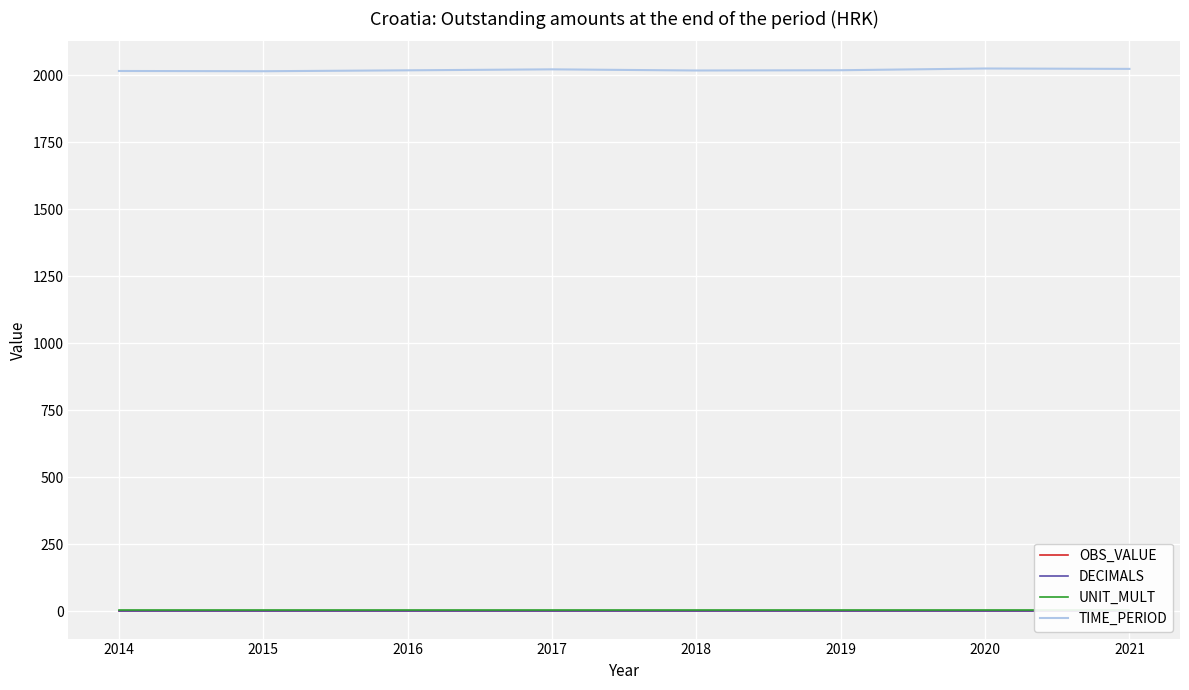

True or false: OBS_VALUE and TIME_PERIOD cross at least once.

False